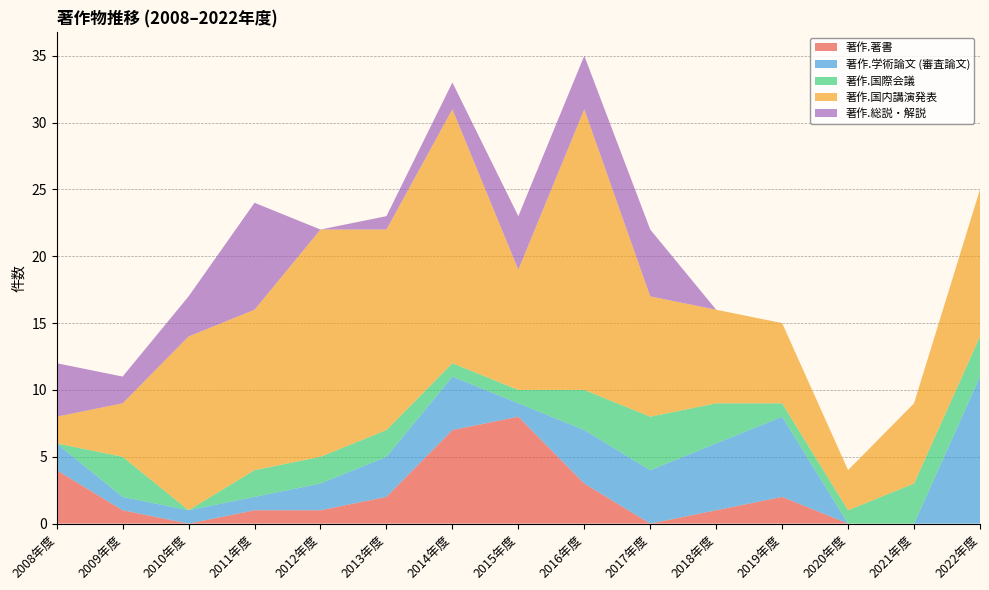

Reading left to right, extract all data points from this chart.

著作.著書: 4	1	0	1	1	2	7	8	3	0	1	2	0	0	0
著作.学術論文 (審査論文): 2	1	1	1	2	3	4	1	4	4	5	6	0	0	11
著作.国際会議: 0	3	0	2	2	2	1	1	3	4	3	1	1	3	3
著作.国内講演発表: 2	4	13	12	17	15	19	9	21	9	7	6	3	6	11
著作.総説・解説: 4	2	3	8	0	1	2	4	4	5	0	0	0	0	0